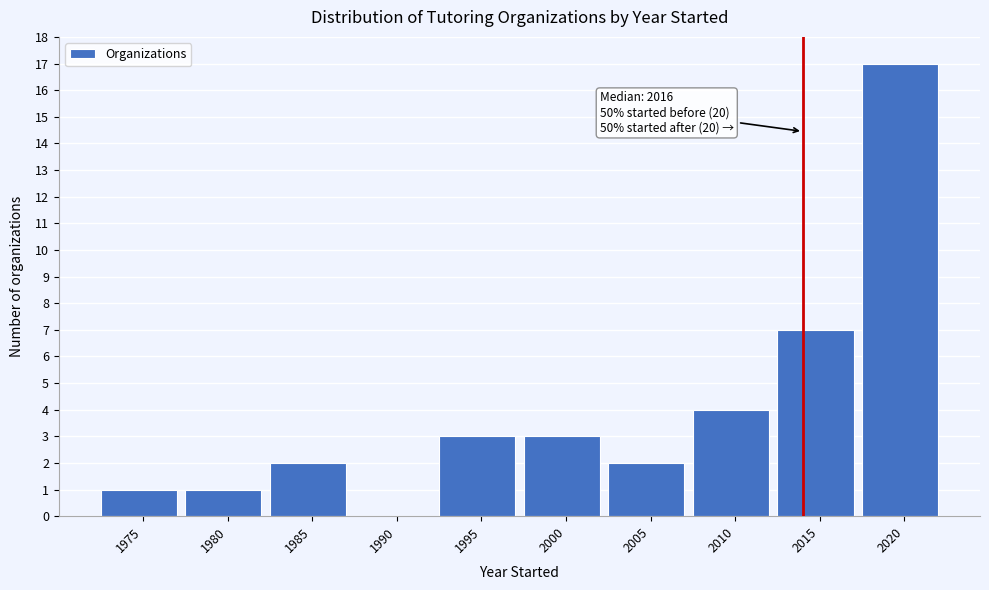

Reading left to right, what are all the values shown in this chart?

1975=1	1980=1	1985=2	1990=0	1995=3	2000=3	2005=2	2010=4	2015=7	2020=17